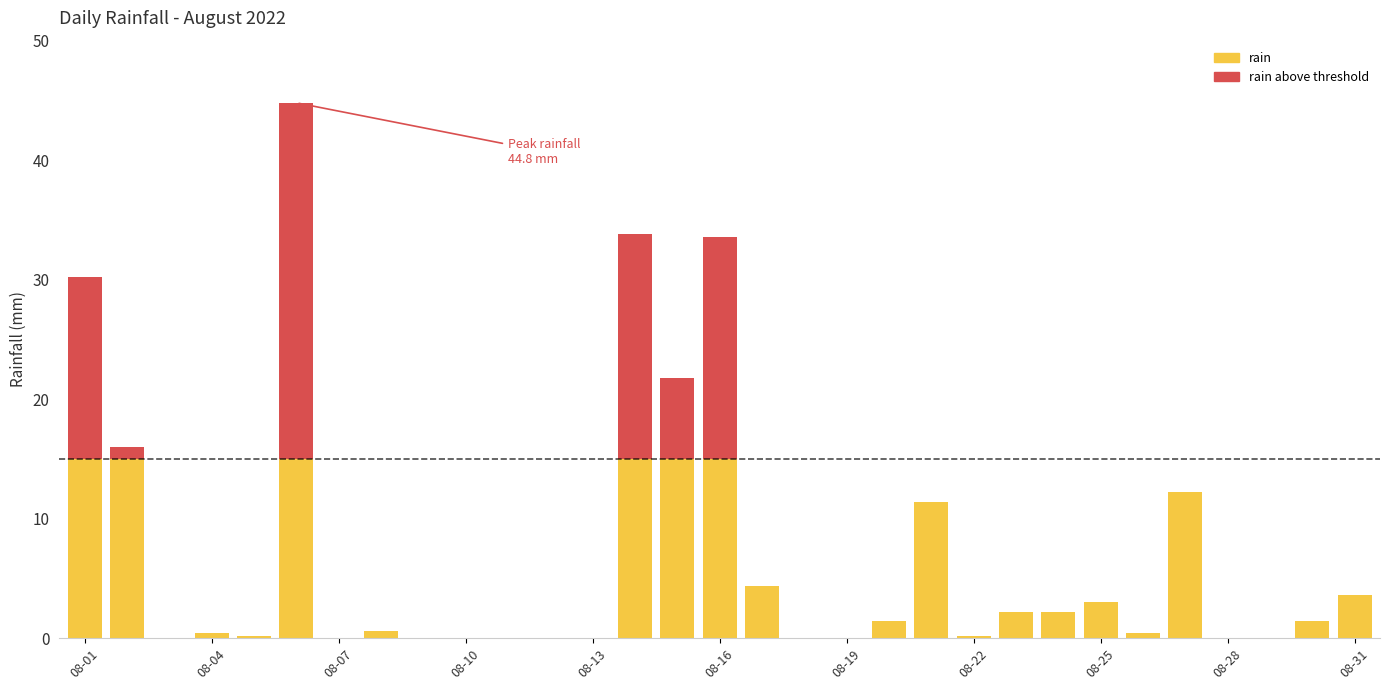

What is the highest value of the rain series?

15.0